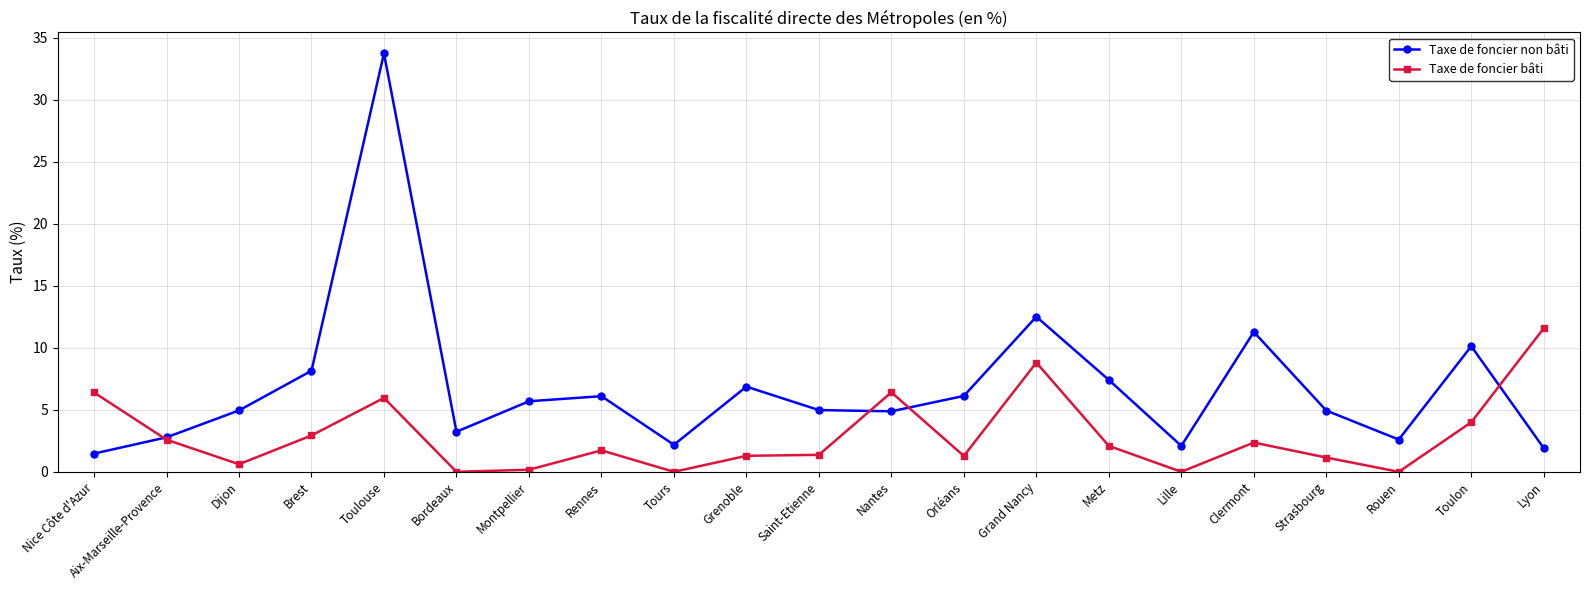

At which category is the sum across all series the highest?

Toulouse